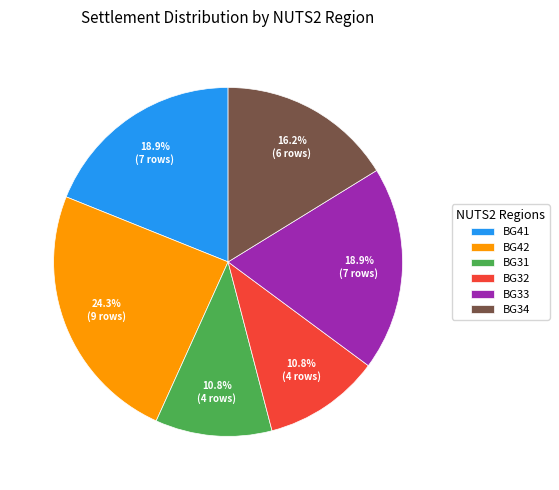

Do BG34 and BG32 together represent more than half of the pie?

No